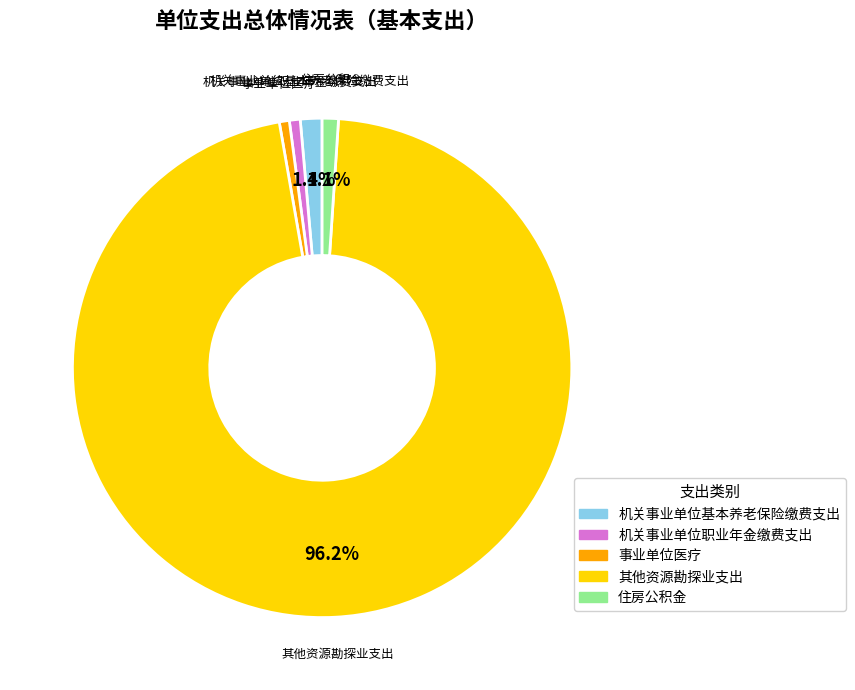

The 事业单位医疗 slice represents 1% of the pie. True or false?

True